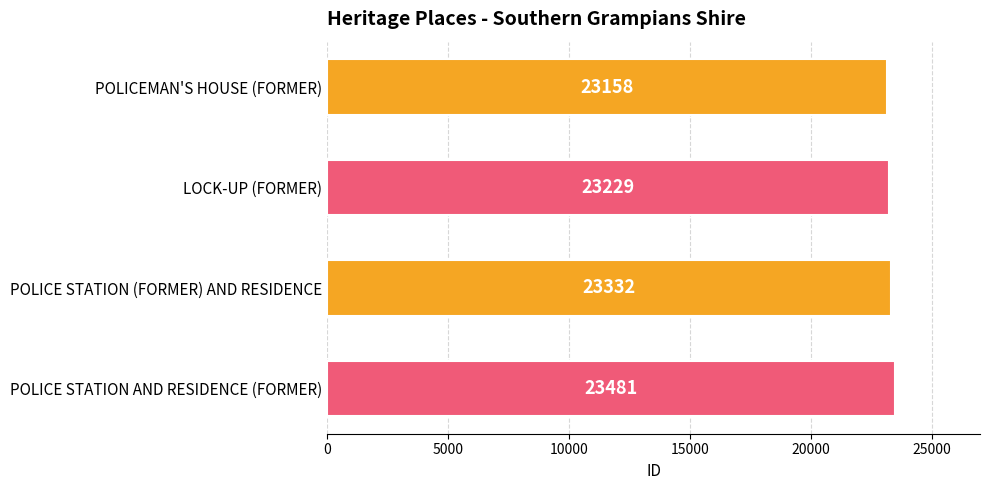

What is the difference between the maximum and minimum values?

323